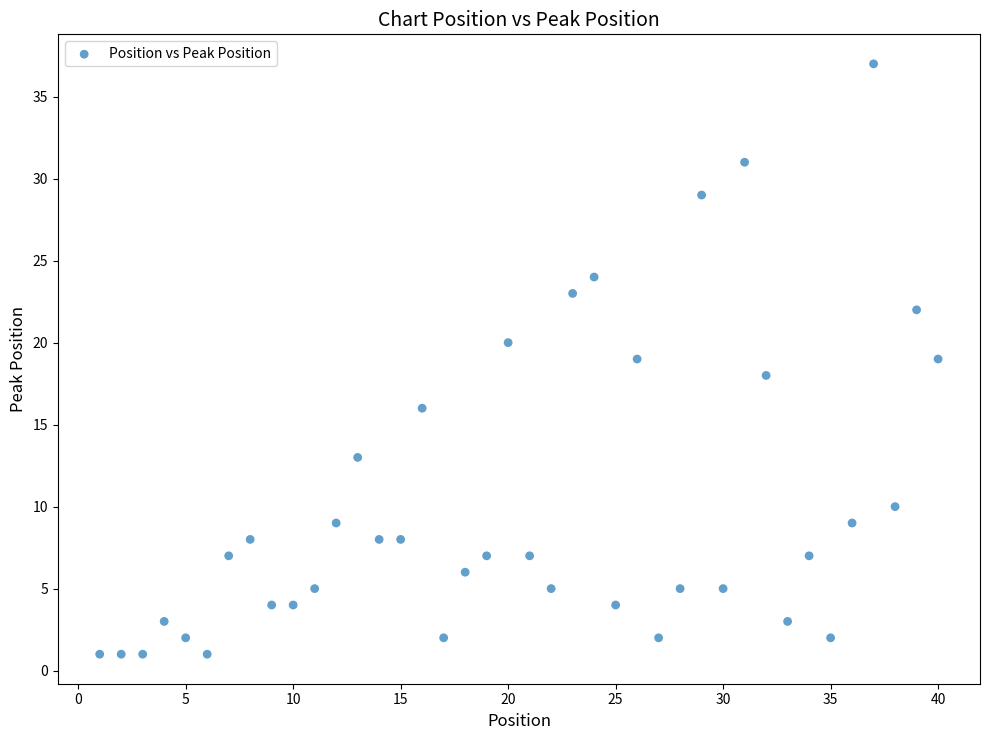

What is the range of X values (max minus min)?

39